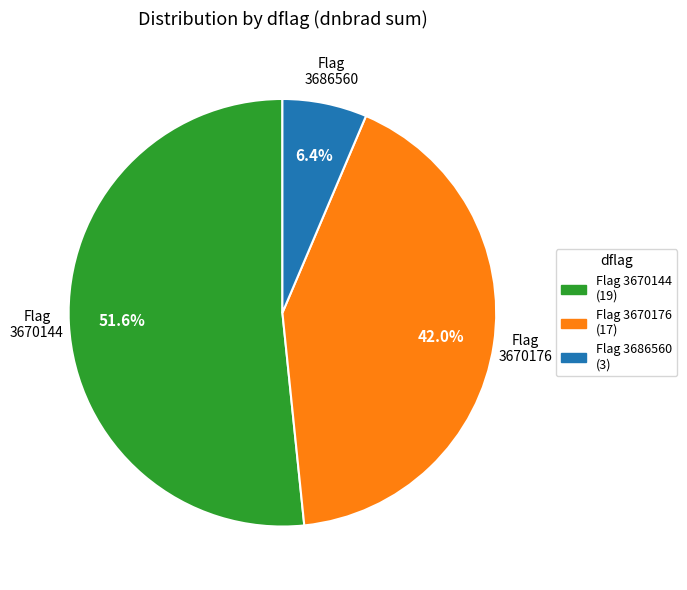

Is there a majority slice in this chart?

Yes